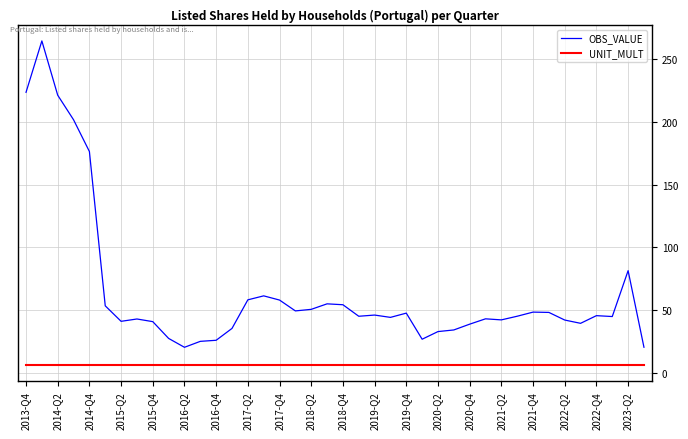

List the series in order of their overall mean, highest first.

OBS_VALUE, UNIT_MULT